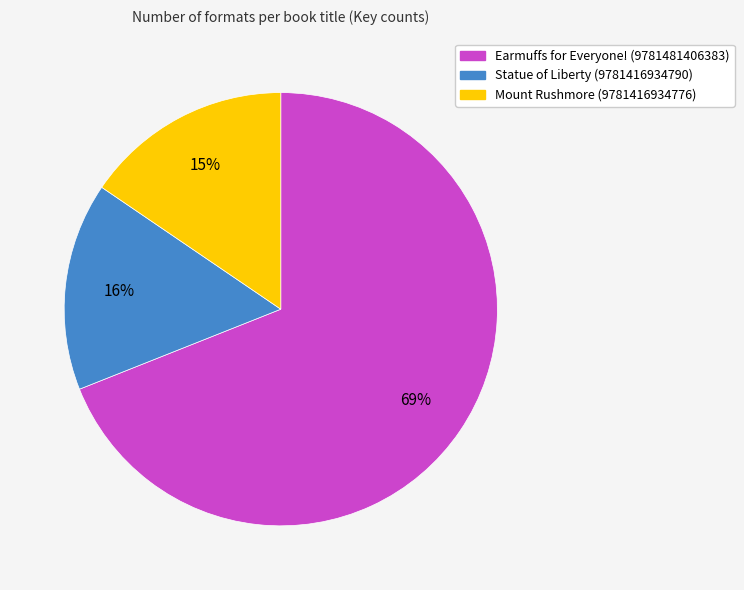

How many segments does this pie chart have?

3